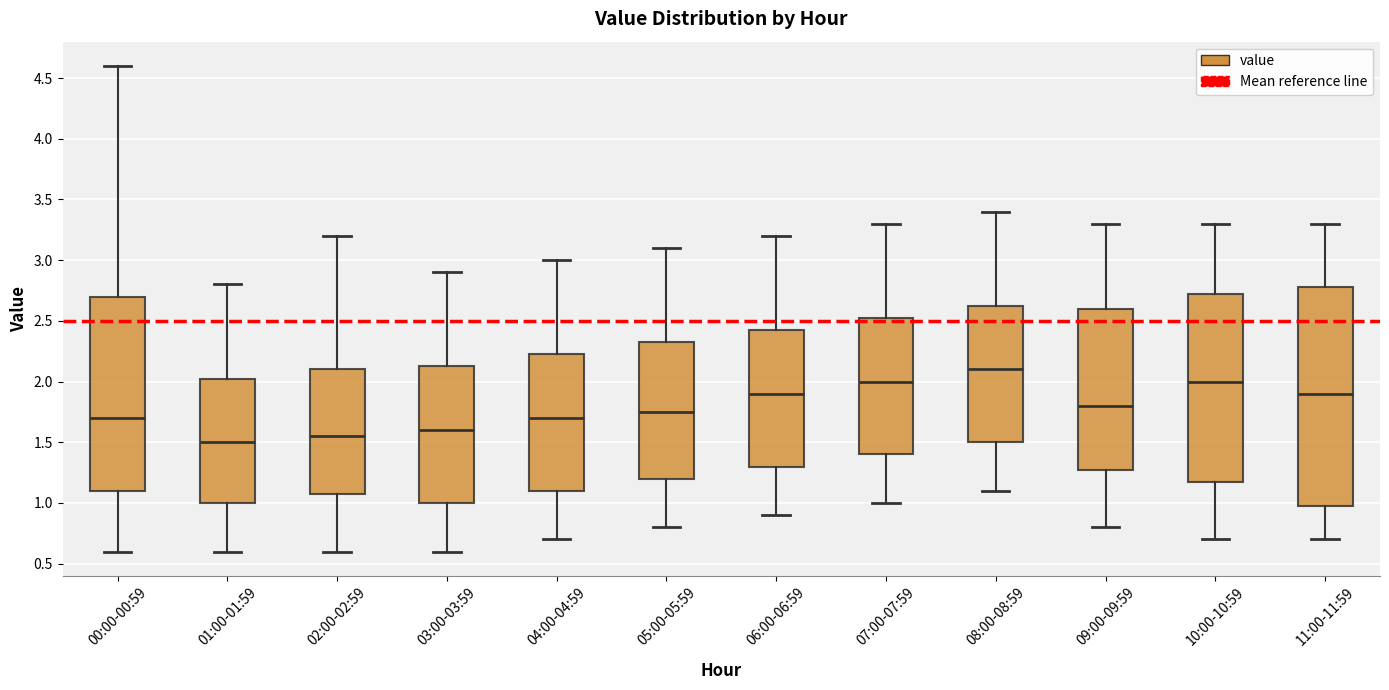

Comparing the boxes themselves (not the whiskers), which one is the tallest?

11:00-11:59